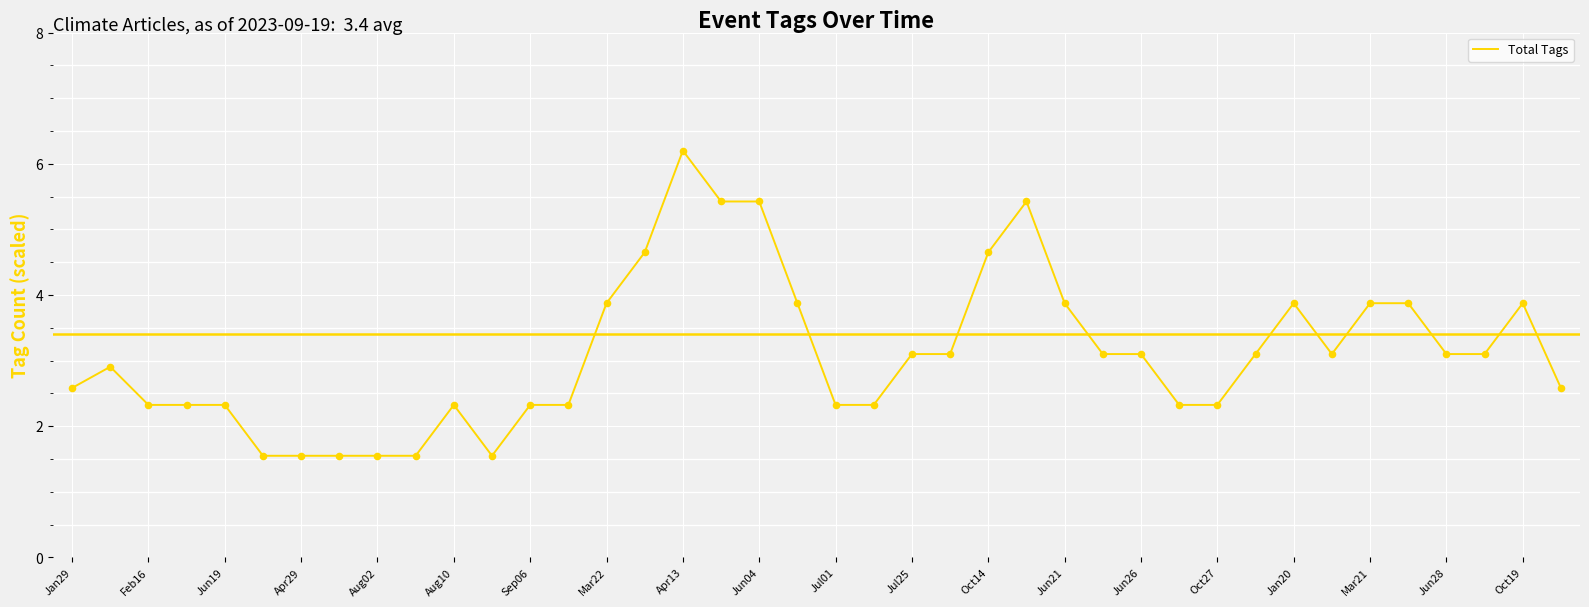

What is the greatest value displayed?

6.2